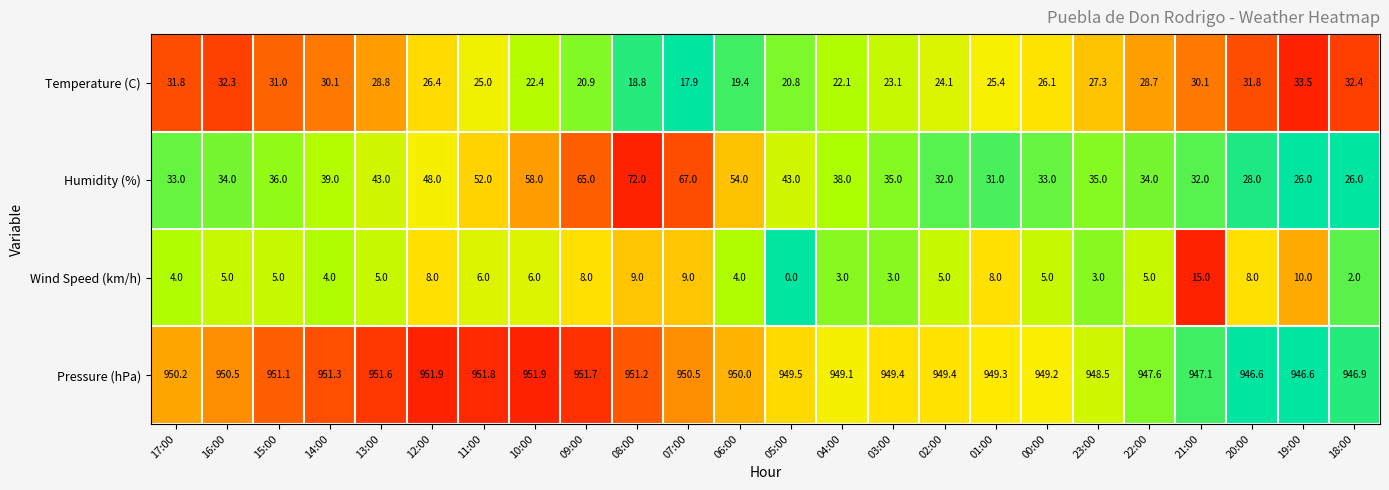

Between 11:00 and 20:00, which series saw the biggest shift?

Humidity (%)